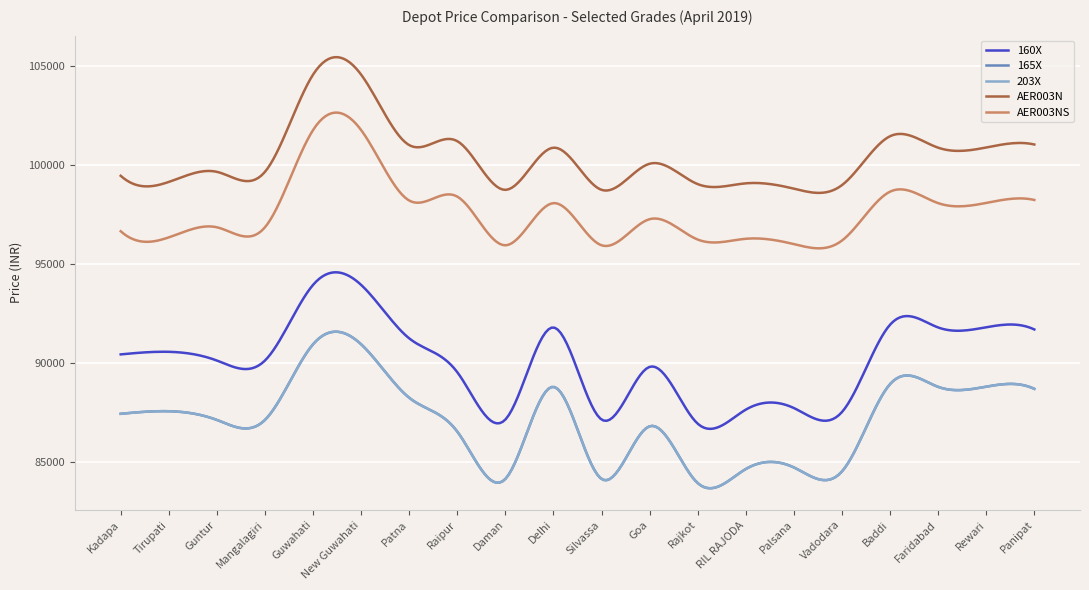

At which category is the sum across all series the highest?

Guwahati